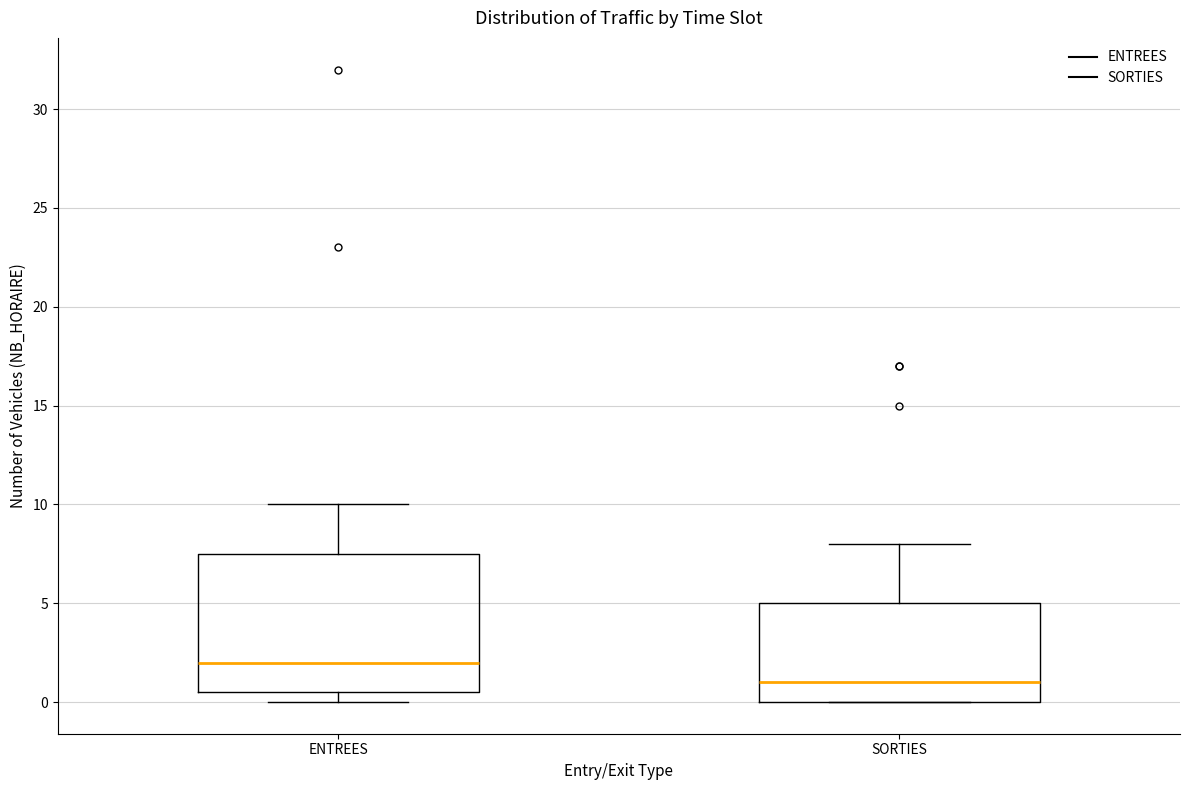

Reading left to right, read every box against the y-axis: the position of its median line, the range the box covers, and the ends of its whiskers. The values are not printed on the chart, so give them approximately, as read against the axis.

ENTREES: median 2.0, box 0.5 to 7.5, whiskers 0.0 to 10.0
SORTIES: median 1.0, box 0.0 to 5.0, whiskers 0.0 to 8.0